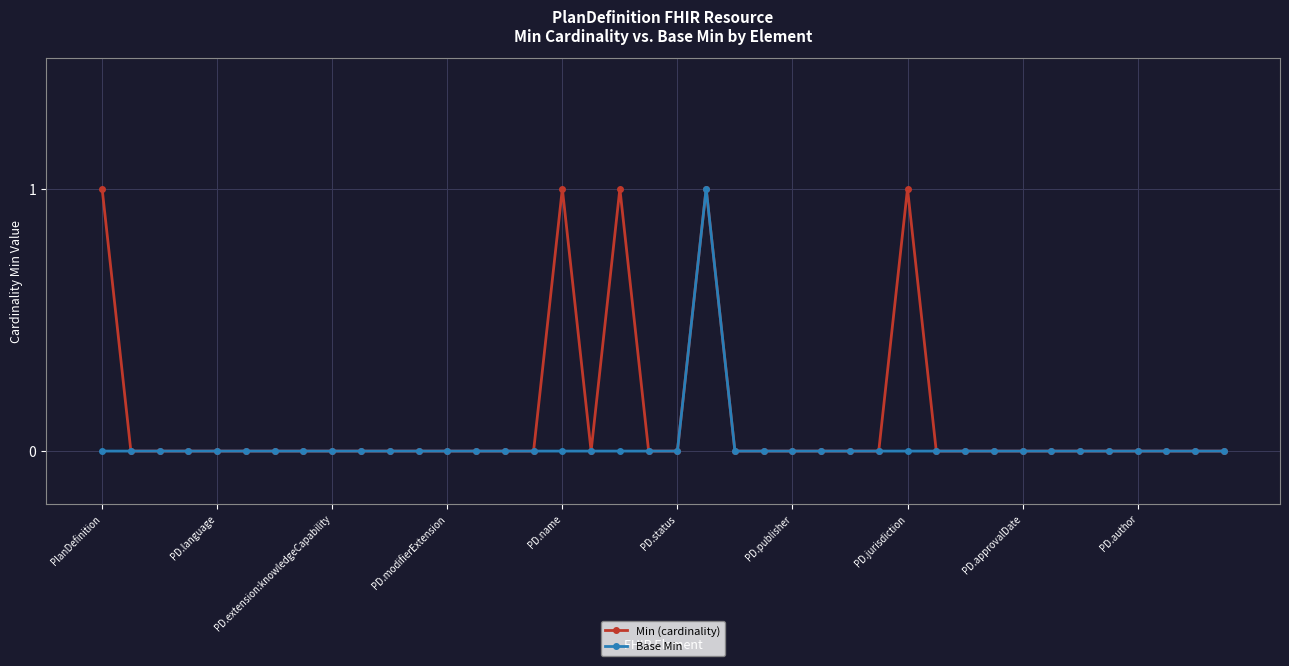

How many data points does each series have?

40